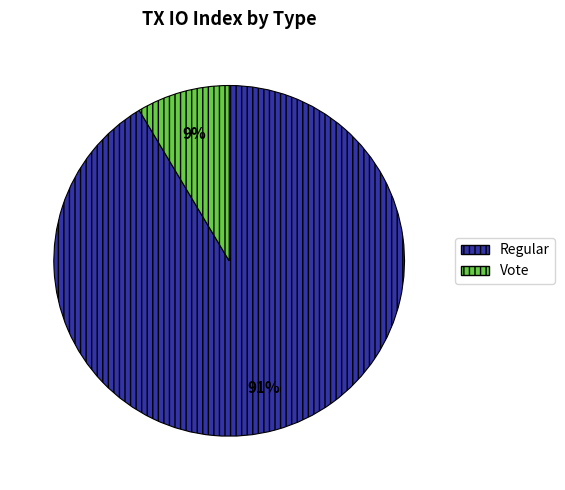

To the nearest percent, what portion does Vote represent?

9%